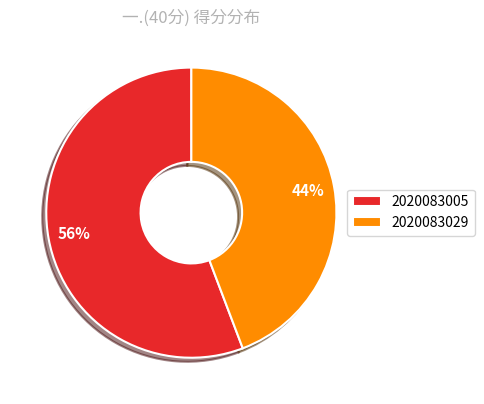

How many segments does this pie chart have?

2